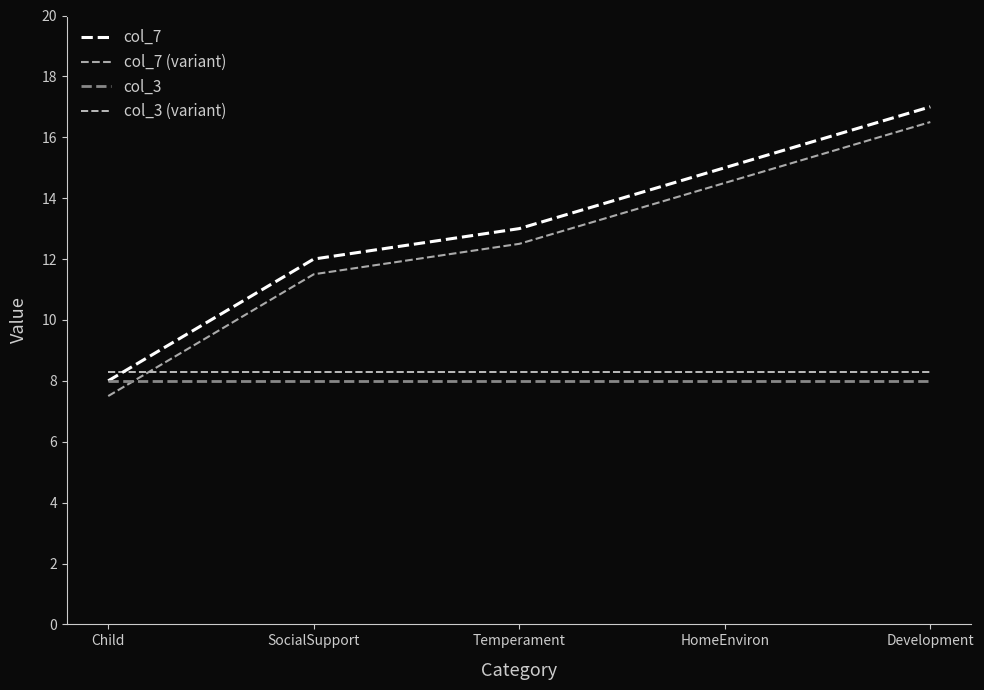

Reading right to left, what are all the values shown in this chart?

col_7: Development=17.0	HomeEnviron=15.0	Temperament=13.0	SocialSupport=12.0	Child=8.0
col_7 (variant): Development=16.5	HomeEnviron=14.5	Temperament=12.5	SocialSupport=11.5	Child=7.5
col_3: Development=8.0	HomeEnviron=8.0	Temperament=8.0	SocialSupport=8.0	Child=8.0
col_3 (variant): Development=8.3	HomeEnviron=8.3	Temperament=8.3	SocialSupport=8.3	Child=8.3